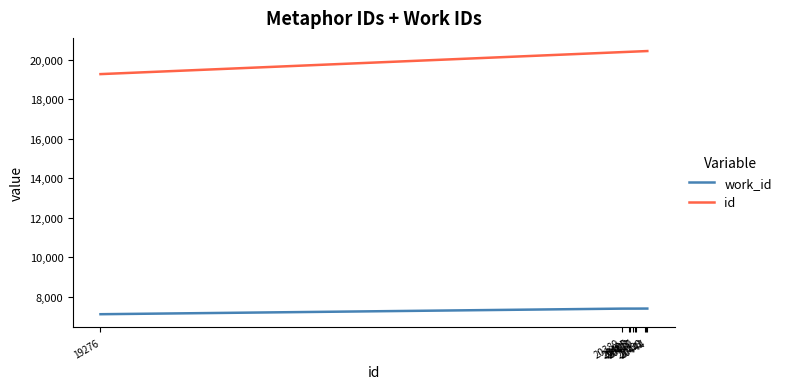

List the series in order of their peak value, lowest first.

work_id, id